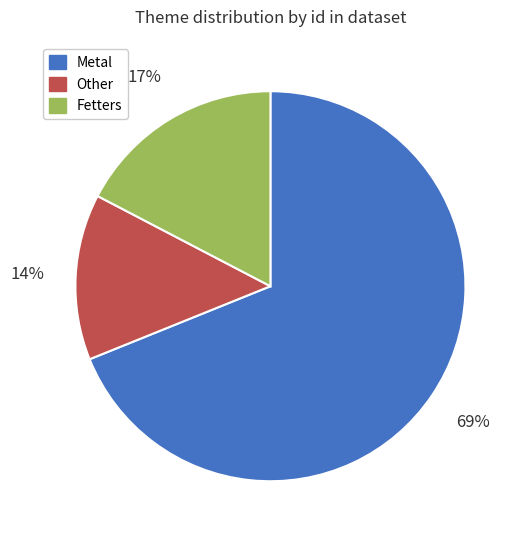

Between Other and Metal, which is larger?

Metal